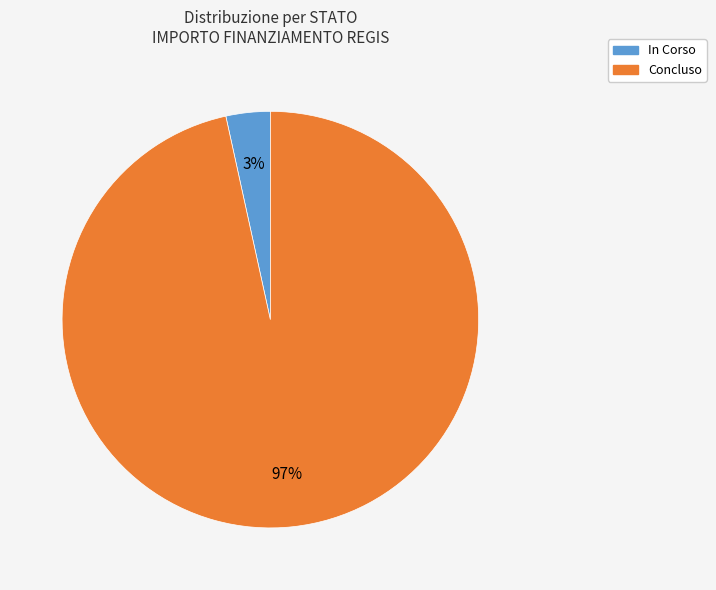

To the nearest percent, what is the average slice percentage?

50%